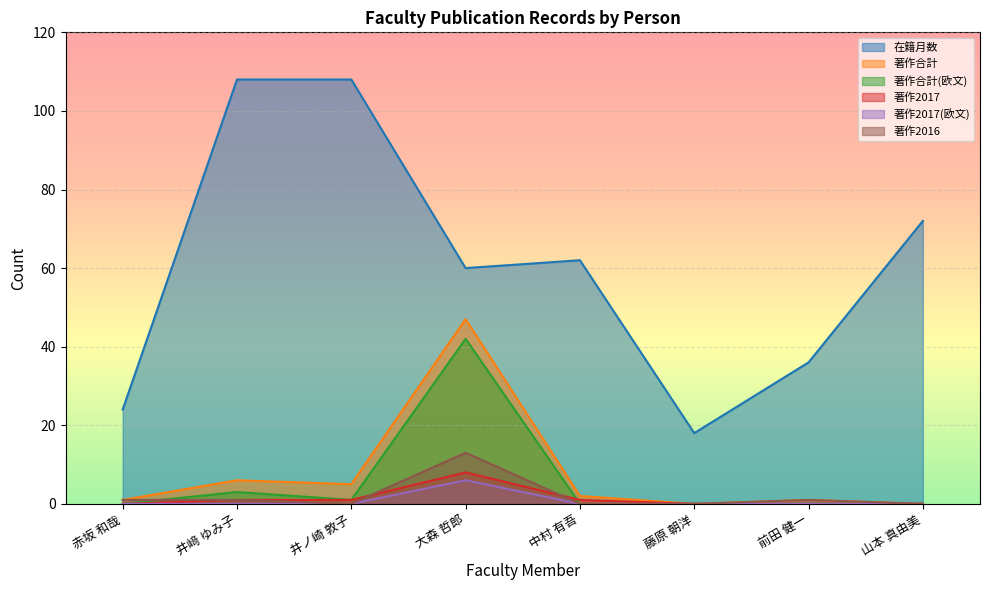

What position from the right is 井﨑 ゆみ子?

7